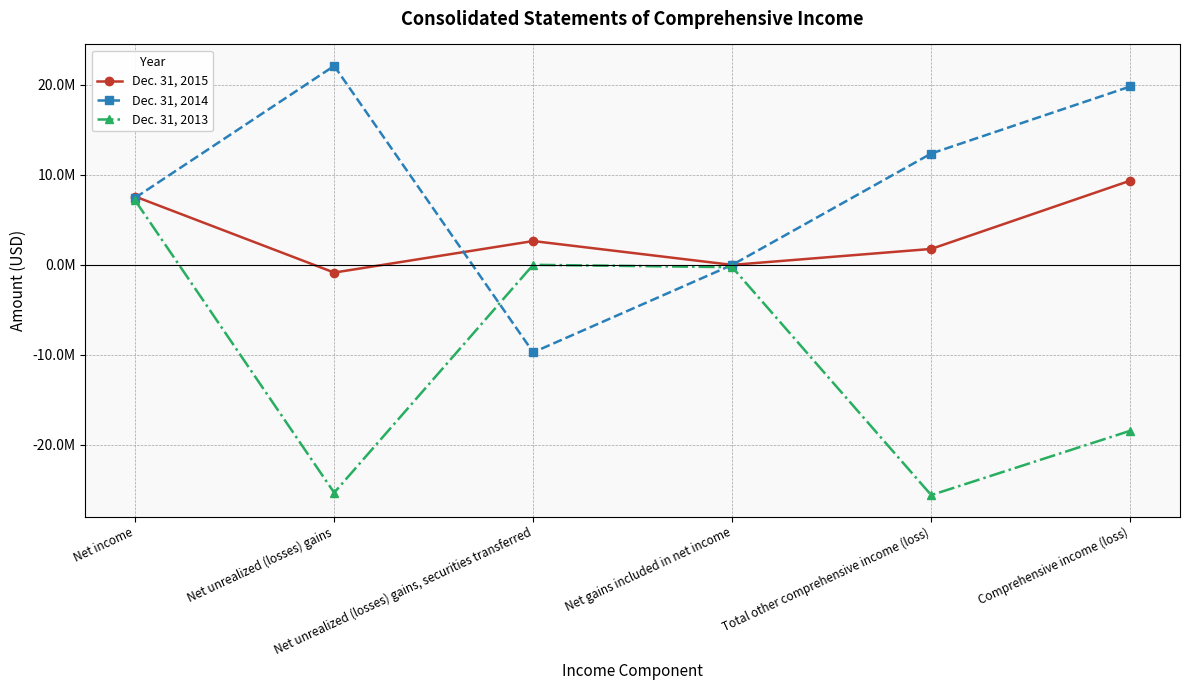

Does the chart have visible grid lines?

Yes